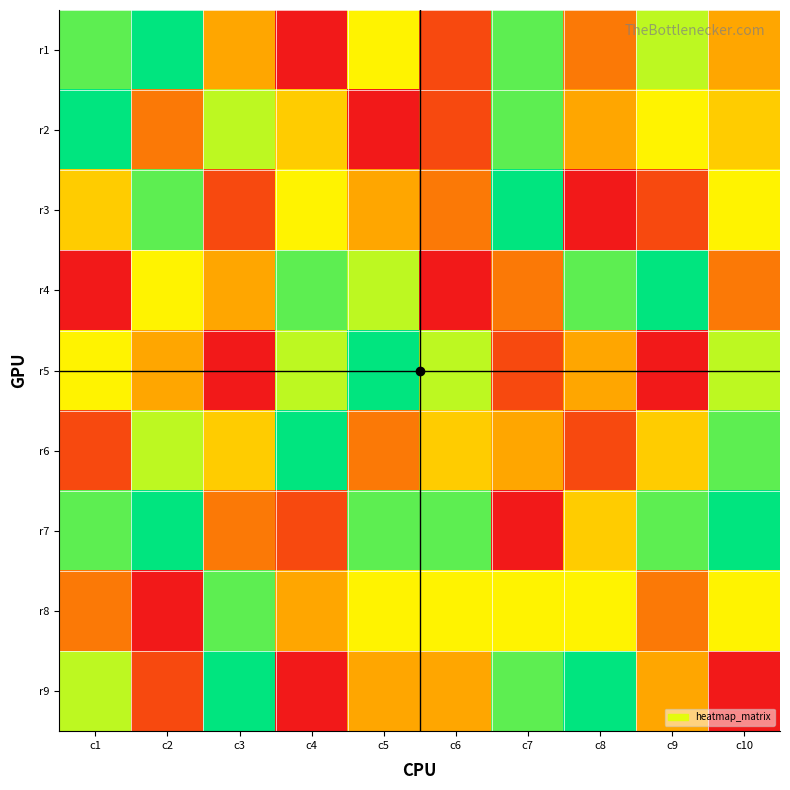

Count the number of data series in this chart.

9